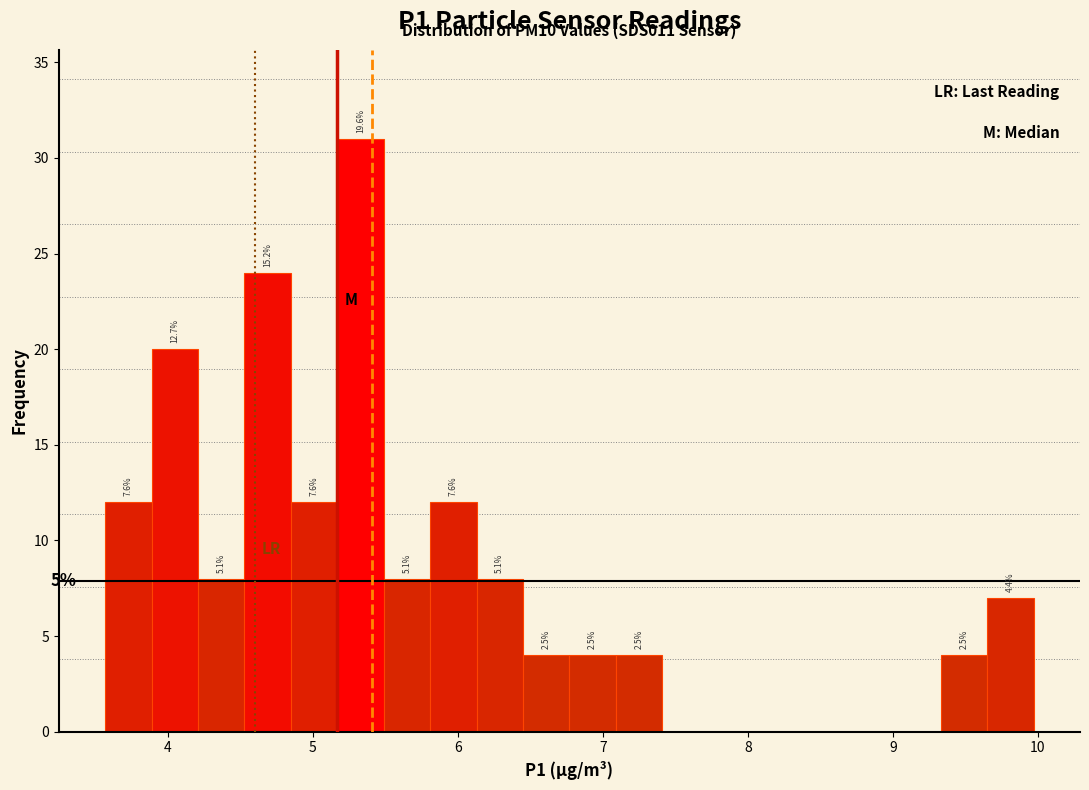

Around what value on the x-axis is the tallest bar? Give the approximate position of its centre, as read against the axis.

5.3